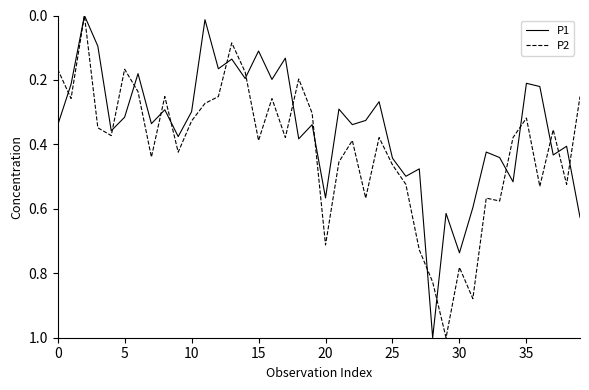

What is the difference between the maximum and minimum values in the P1 series?

1.0